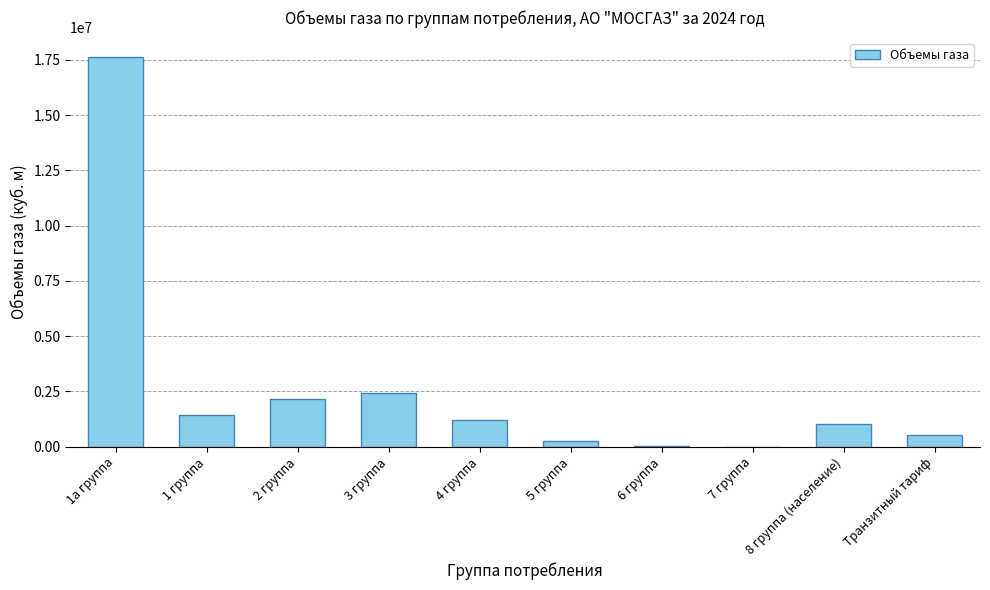

What is the change in value from 1а группа to Транзитный тариф?

-17098983